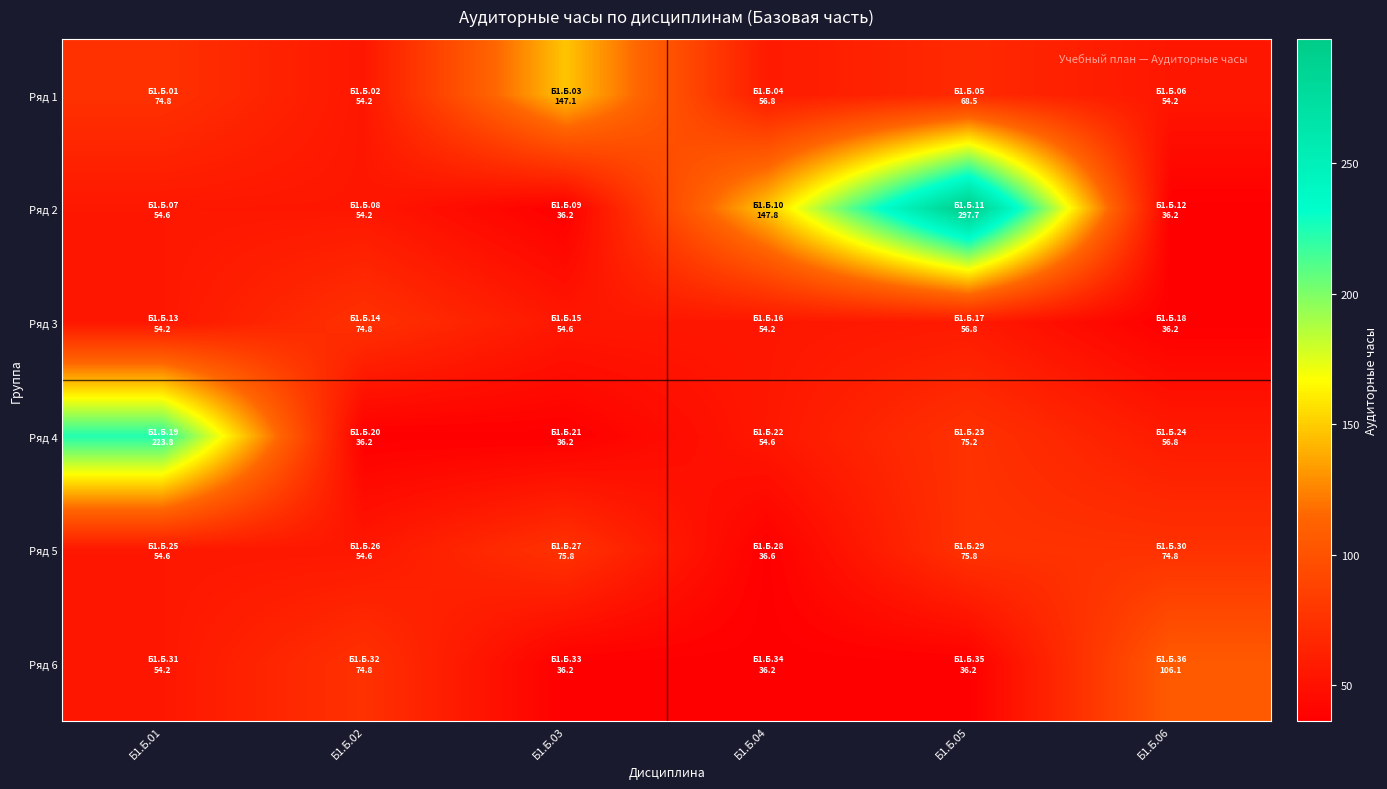

Which label corresponds to the largest value in the chart?

Б1.Б.05